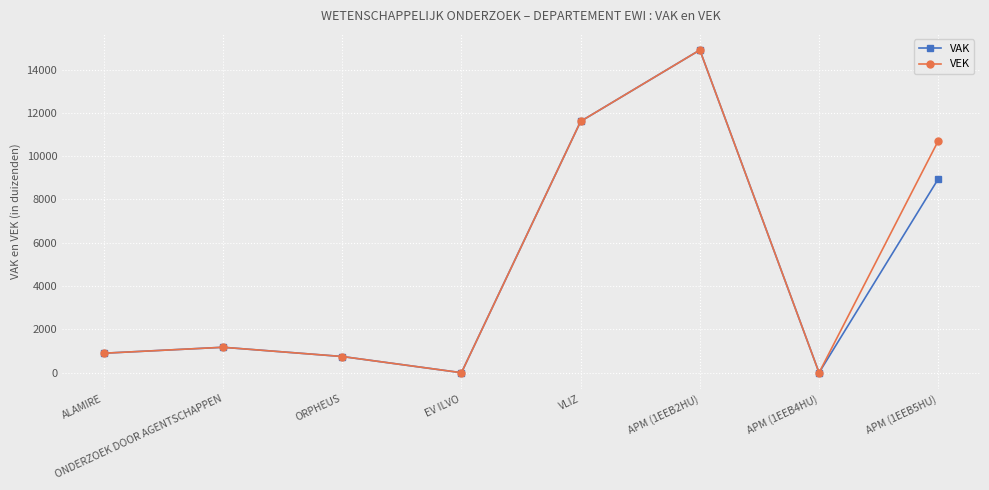

Where is the first local minimum for VAK?

EV ILVO